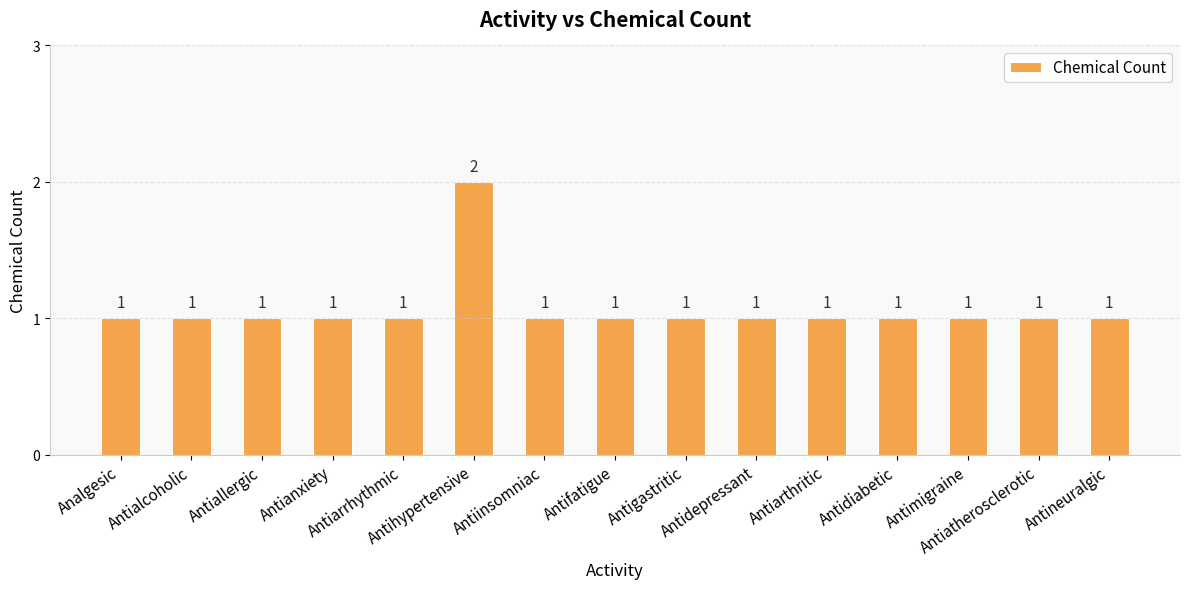

What is the sum of all values?

16